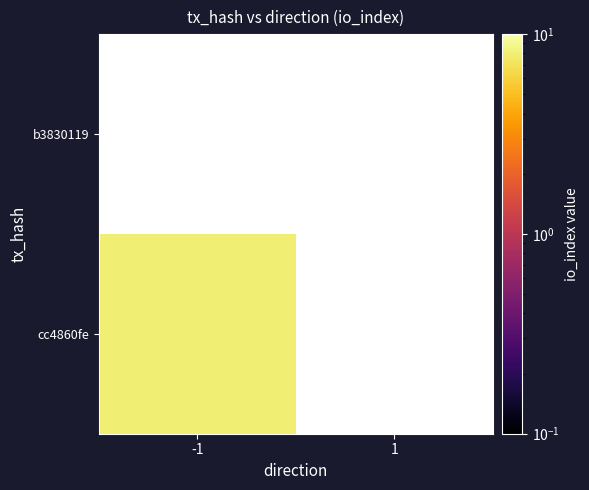

Which series has the largest range (max minus min)?

cc4860fe